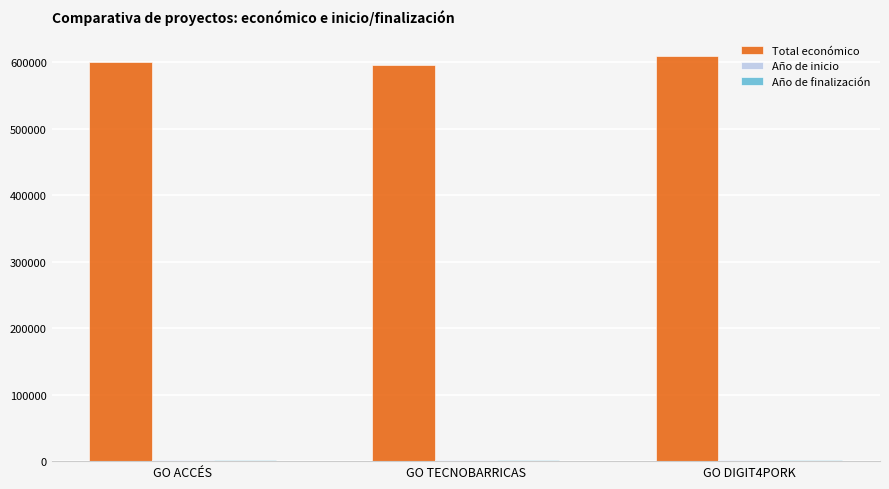

Which series changed the most between GO TECNOBARRICAS and GO DIGIT4PORK?

Total económico